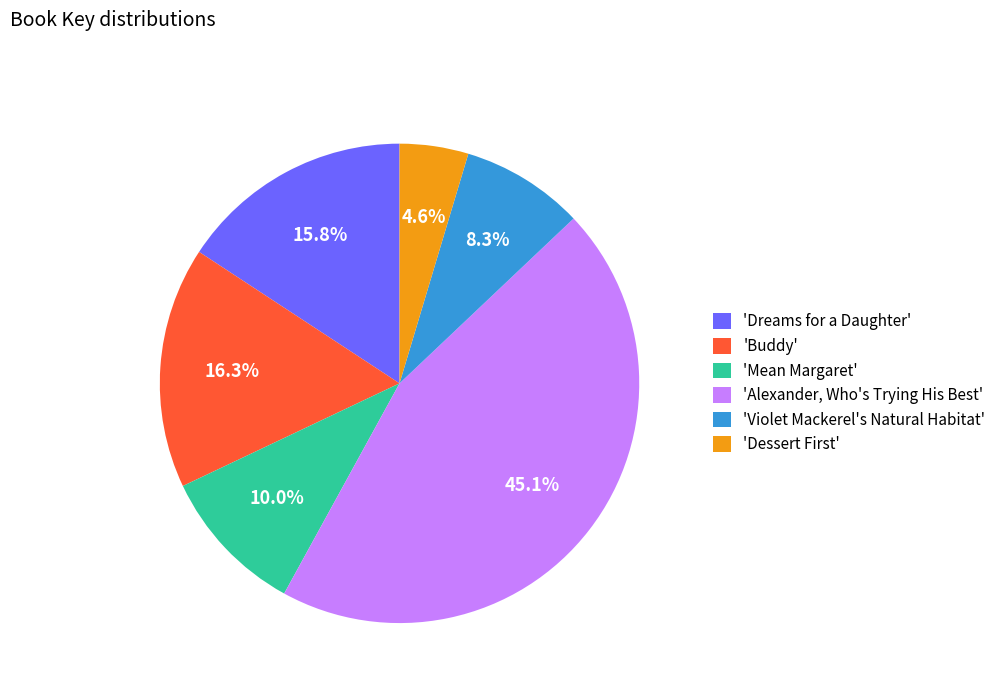

Which slice is the largest?

'Alexander, Who's Trying His Best'